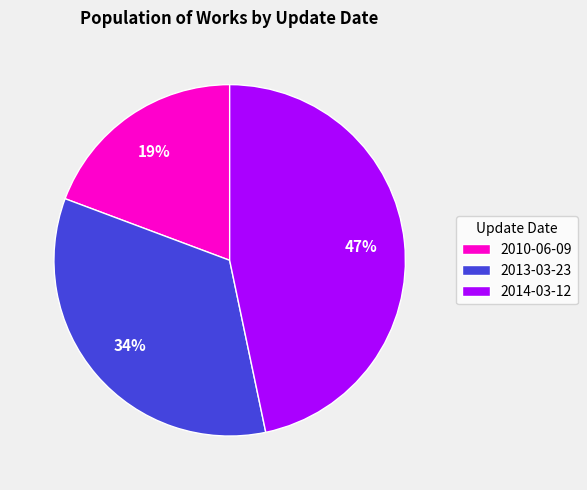

Do 2013-03-23 and 2010-06-09 together represent more than half of the pie?

Yes